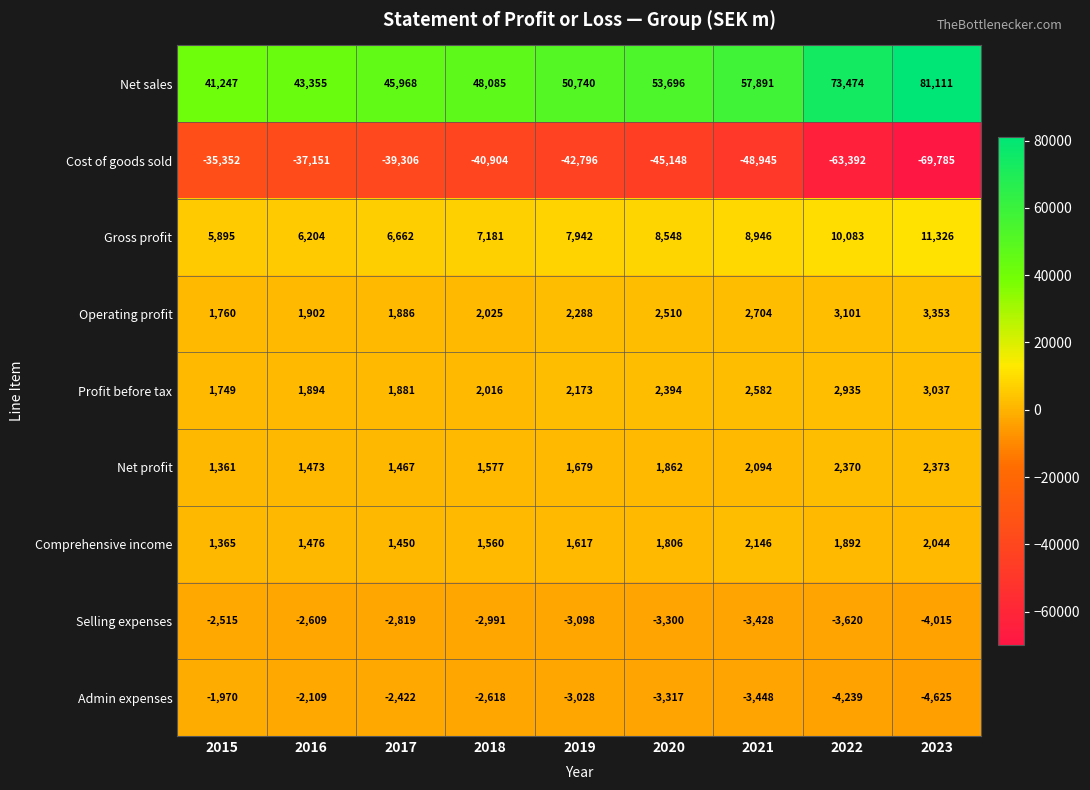

True or false: Comprehensive income has a value of 1450 at 2017.

True